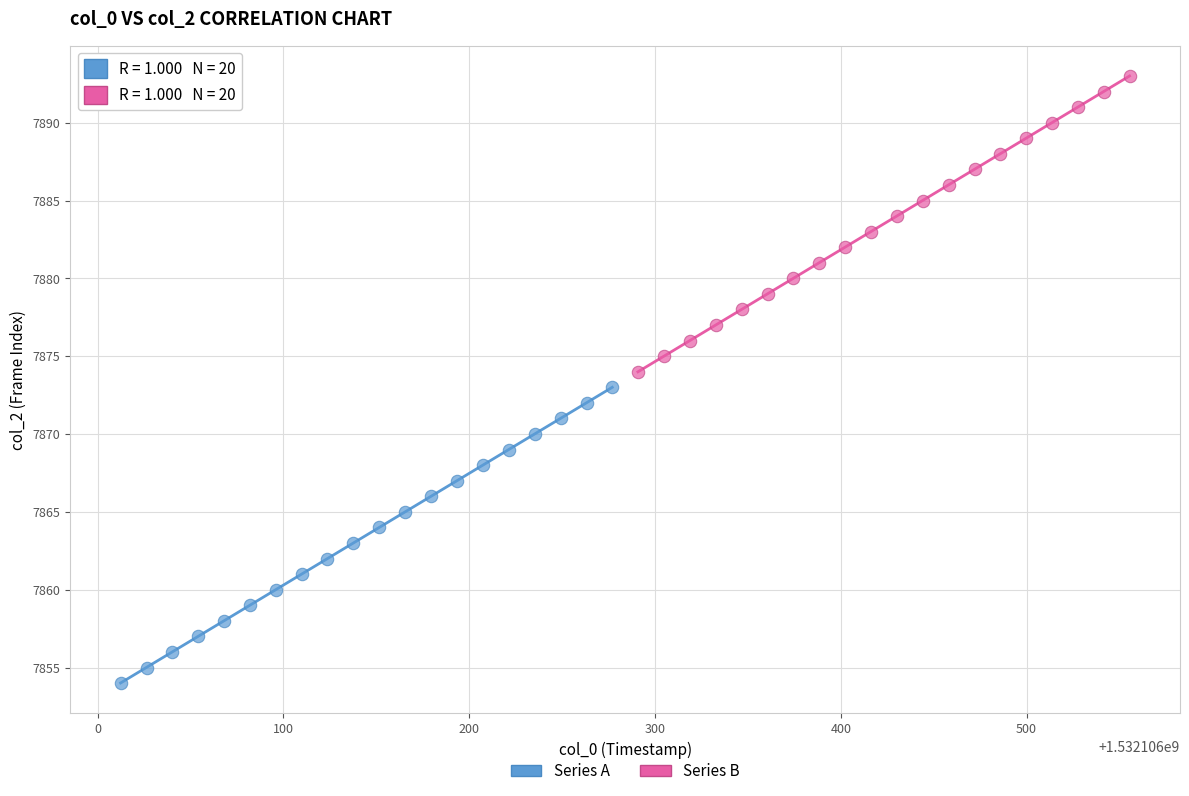

Which series contains the highest Y value?

Series B